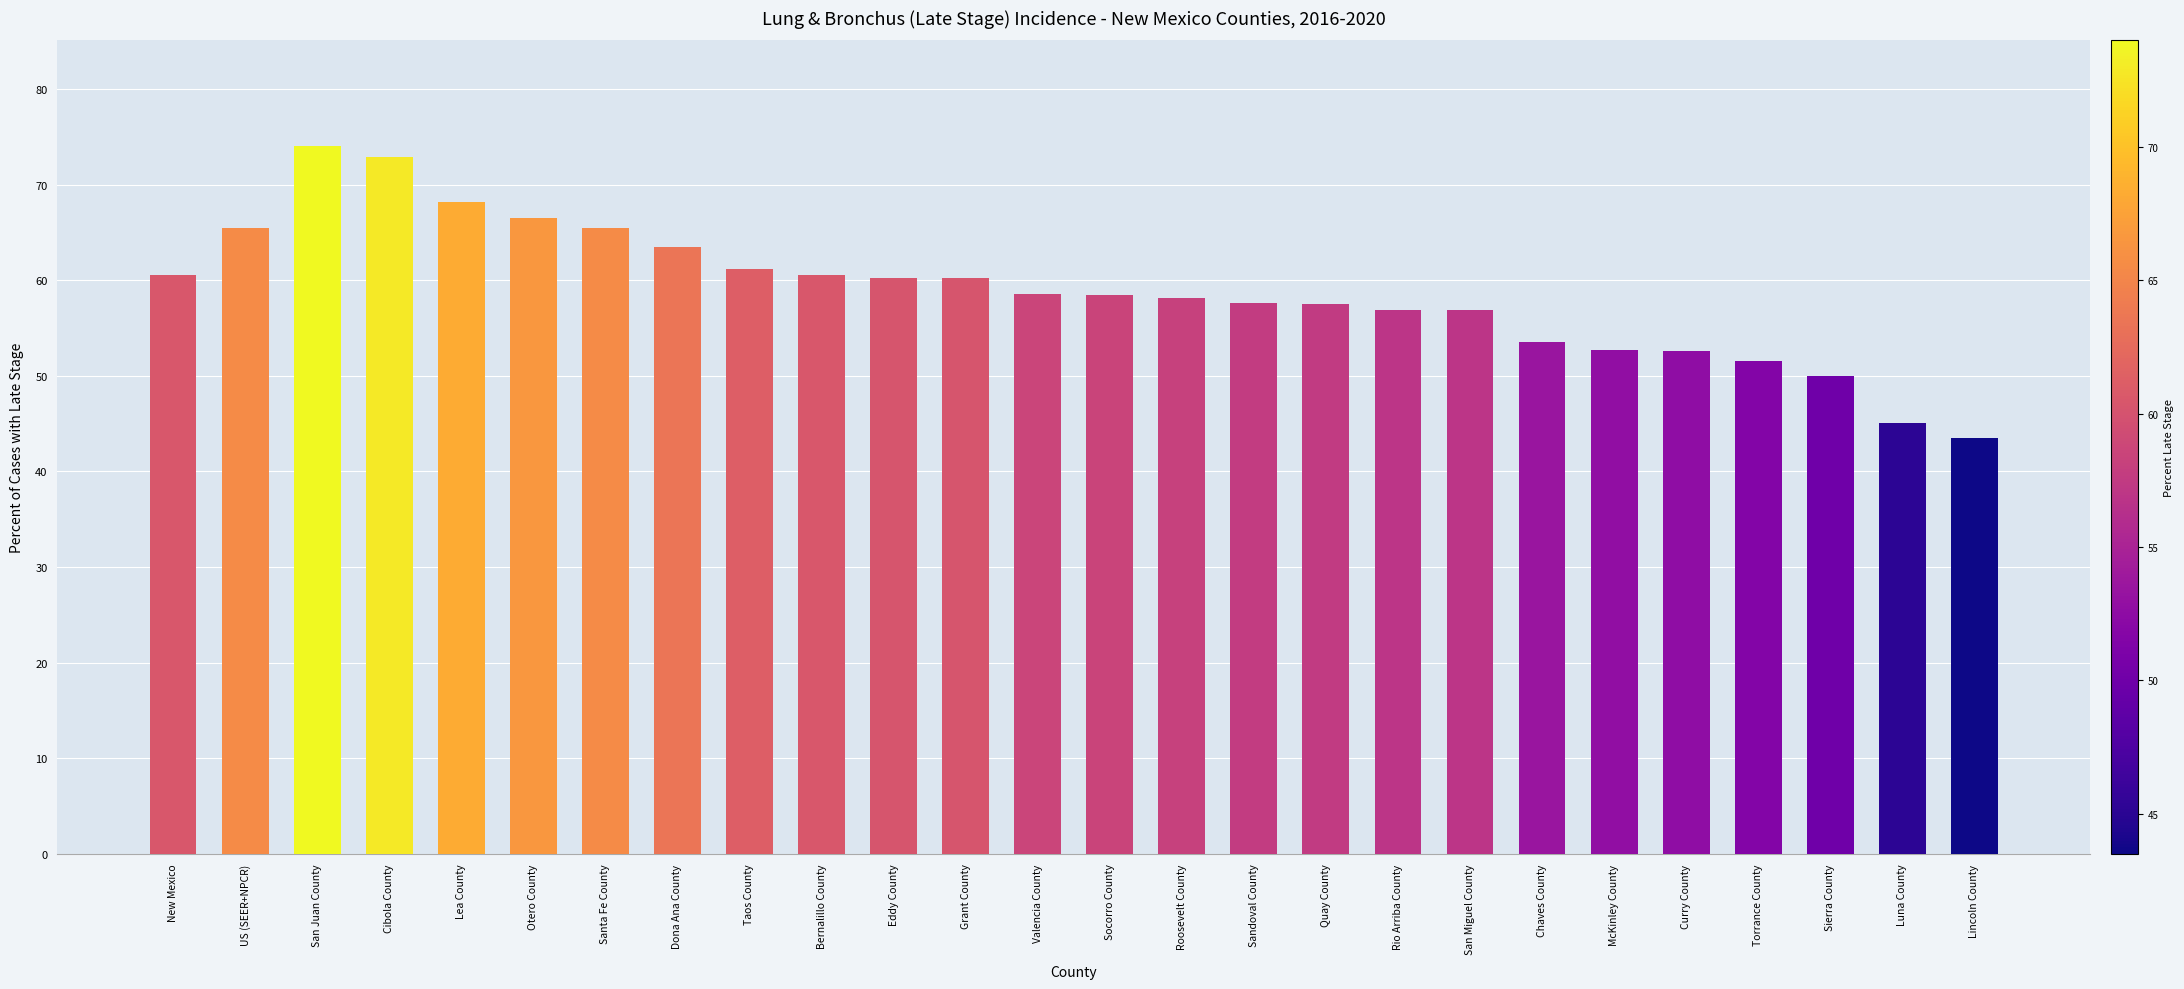

True or false: the data shows 37.3 at Sandoval County.

False